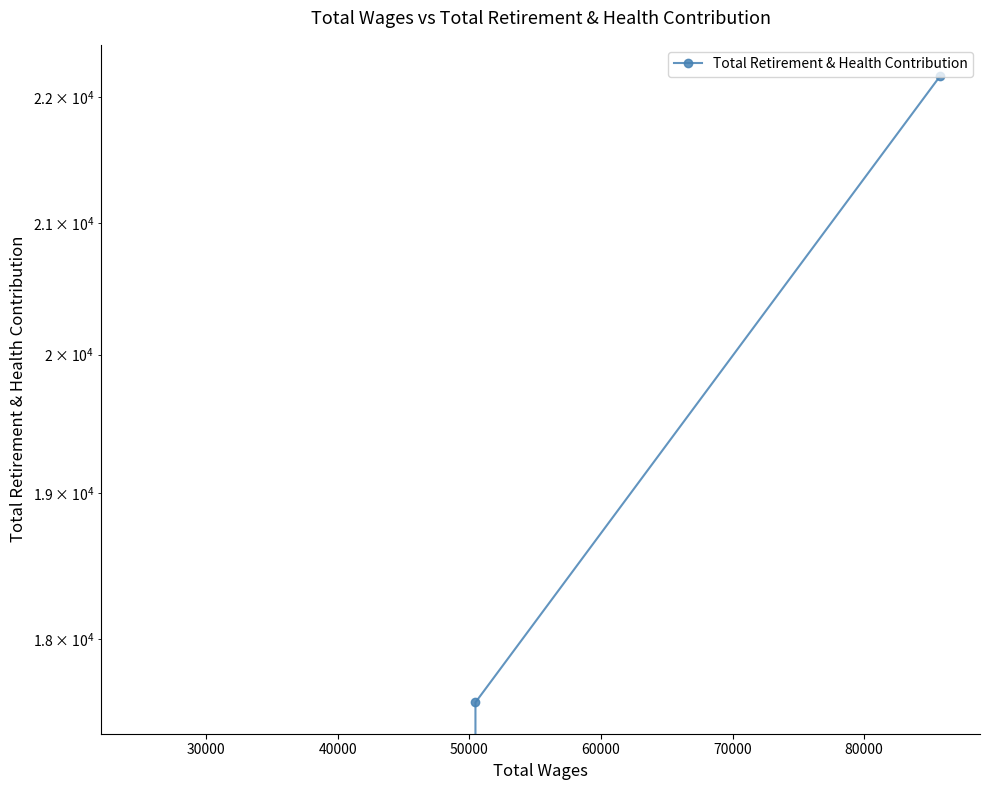

Count the values in the range 0 to 22172.

3